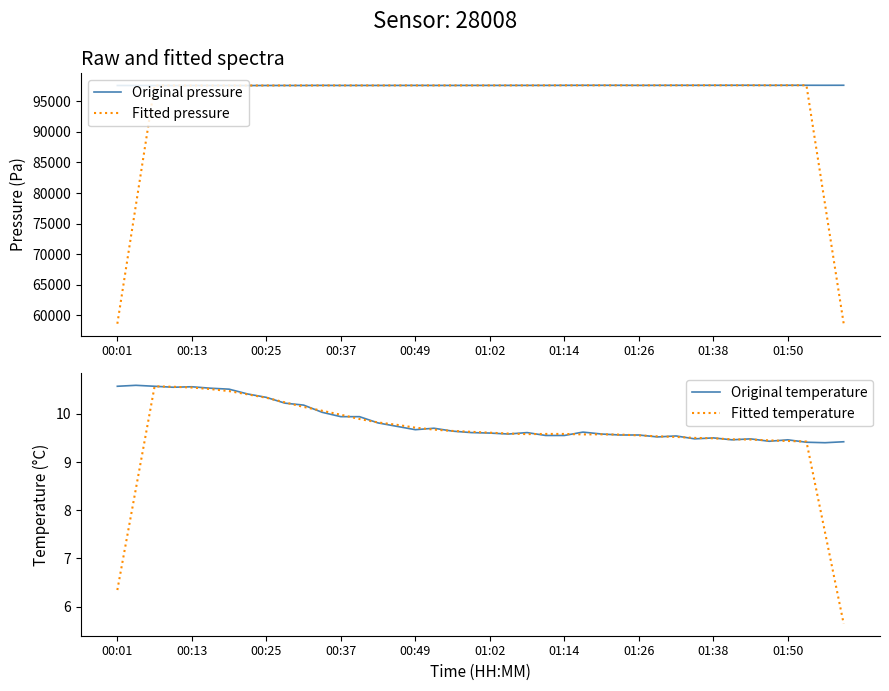

True or false: Original temperature and Fitted temperature cross at least once.

True